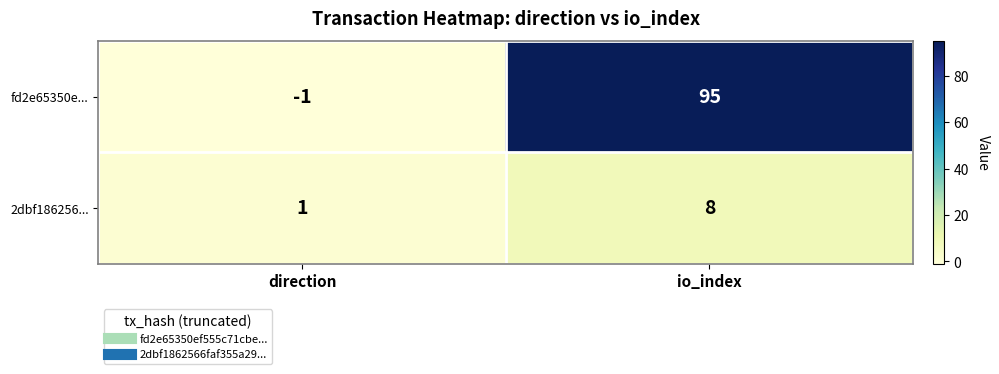

Between direction and io_index, which series saw the biggest shift?

fd2e65350e...